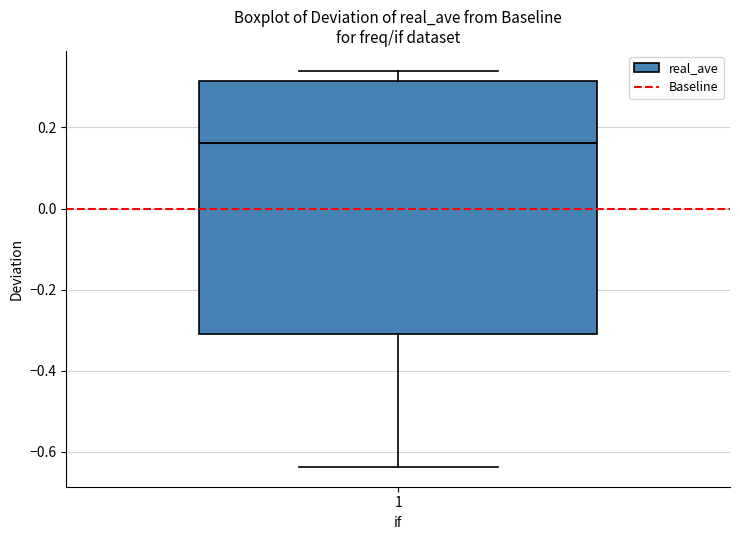

Read this box plot against the y-axis: the position of the median line, the range covered by the box, and the ends of both whiskers. The values are not printed on the chart, so give them approximately, as read against the axis.

median 0.16, box -0.30 to 0.32, whiskers -0.64 to 0.34